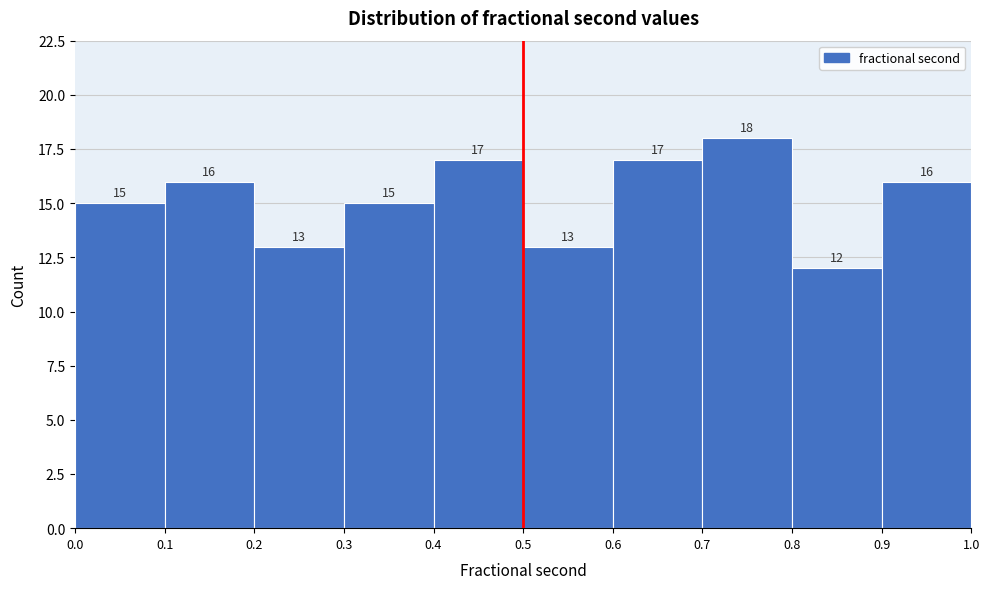

Which range on the x-axis has the tallest bar?

0.7 to 0.8